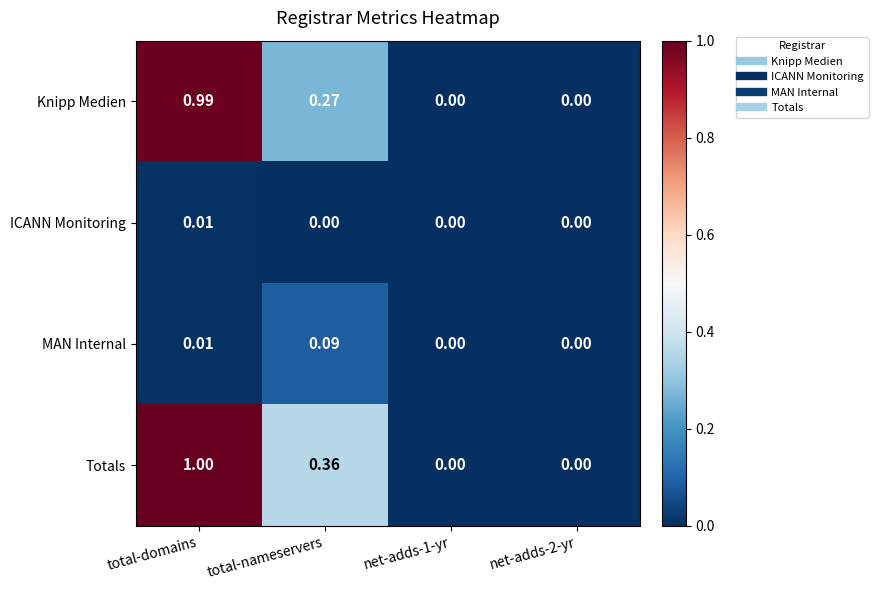

Rank the series by their maximum value, from highest to lowest.

Totals, Knipp Medien, MAN Internal, ICANN Monitoring